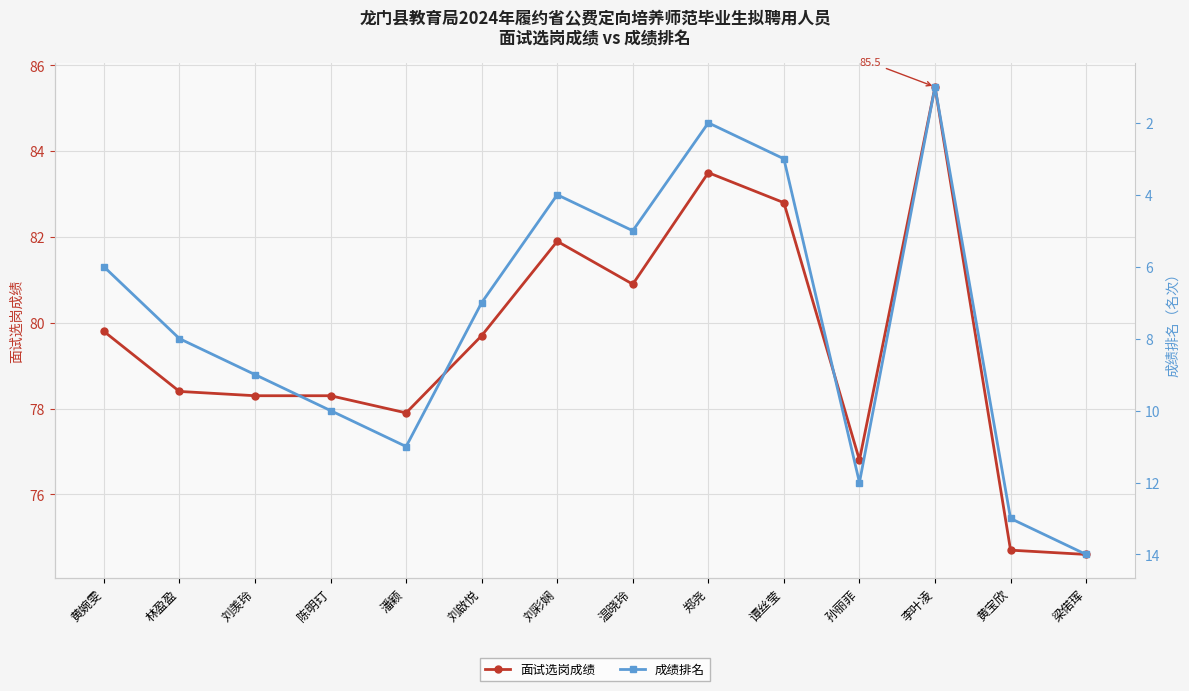

True or false: 成绩排名 has more than 0 points higher than both neighbors.

True